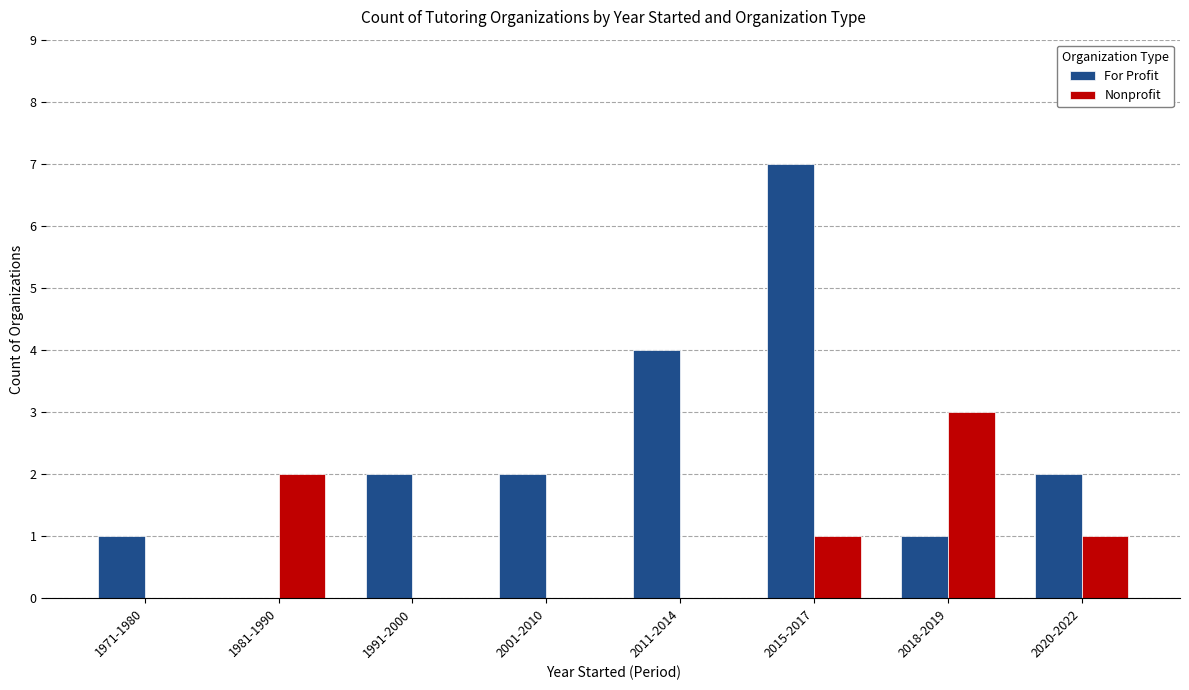

How many positive values does the For Profit series have?

7